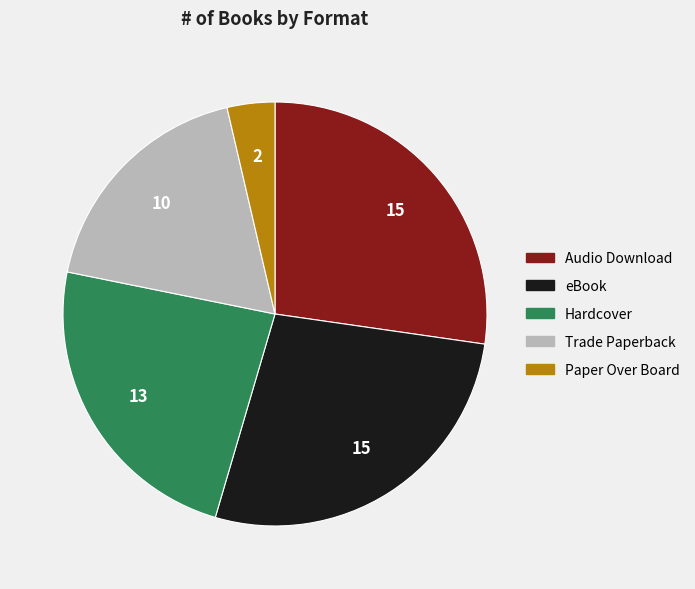

Between Hardcover and Paper Over Board, which is larger?

Hardcover